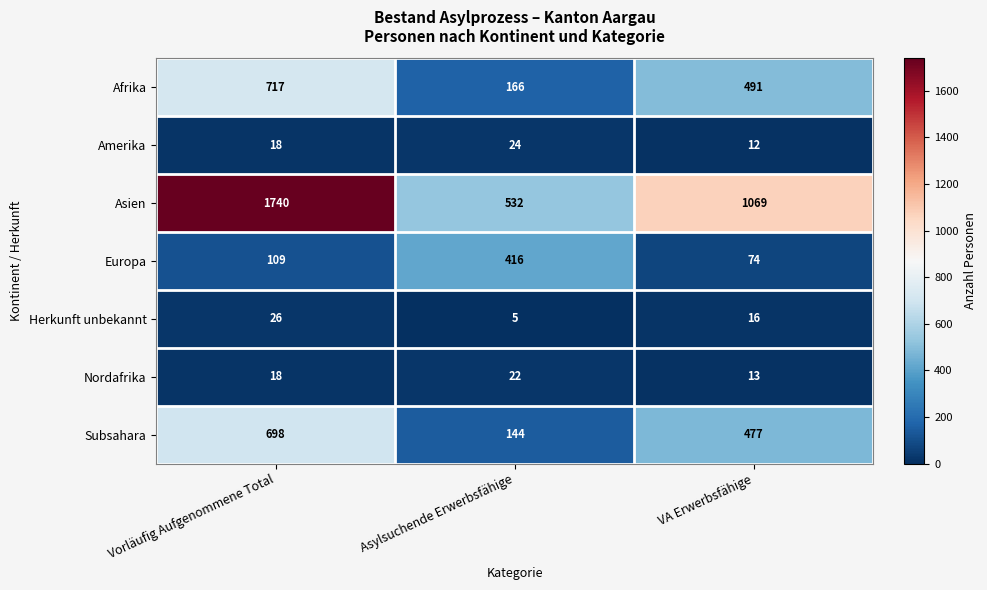

What is the maximum value shown in the chart?

1740